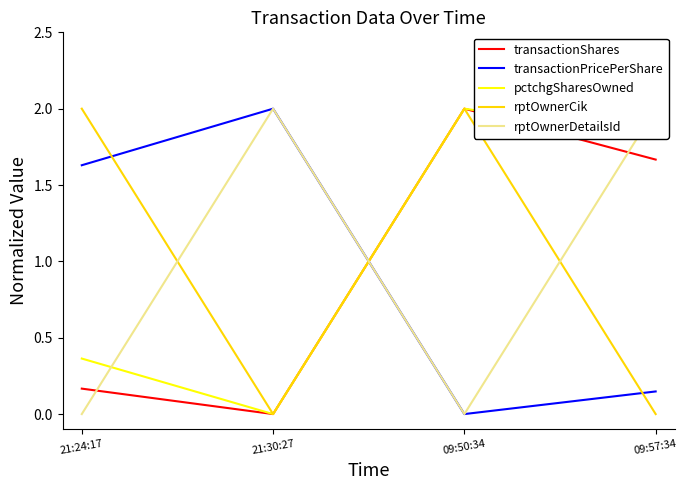

True or false: pctchgSharesOwned has more than 2 interior local peaks.

False